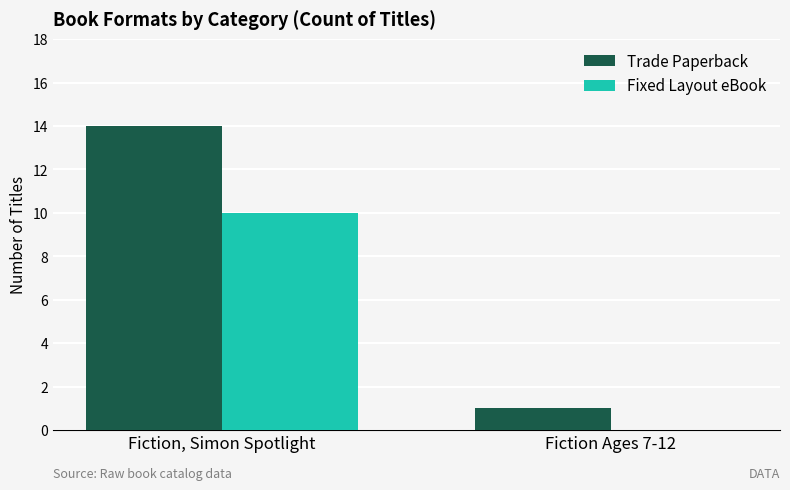

What is the maximum value shown in the chart?

14